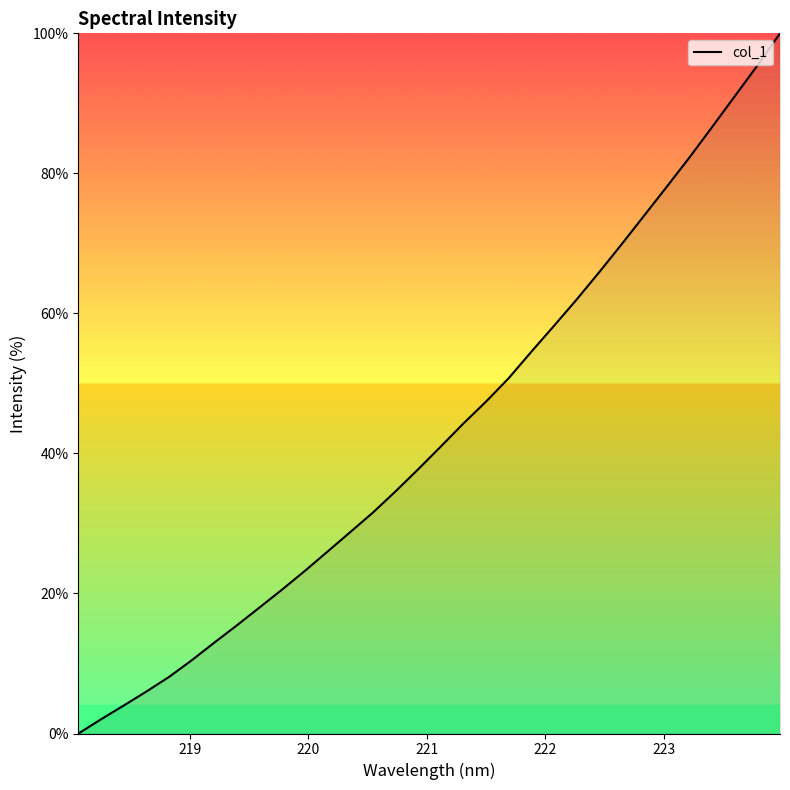

True or false: the data has more than 2 interior local peaks.

False